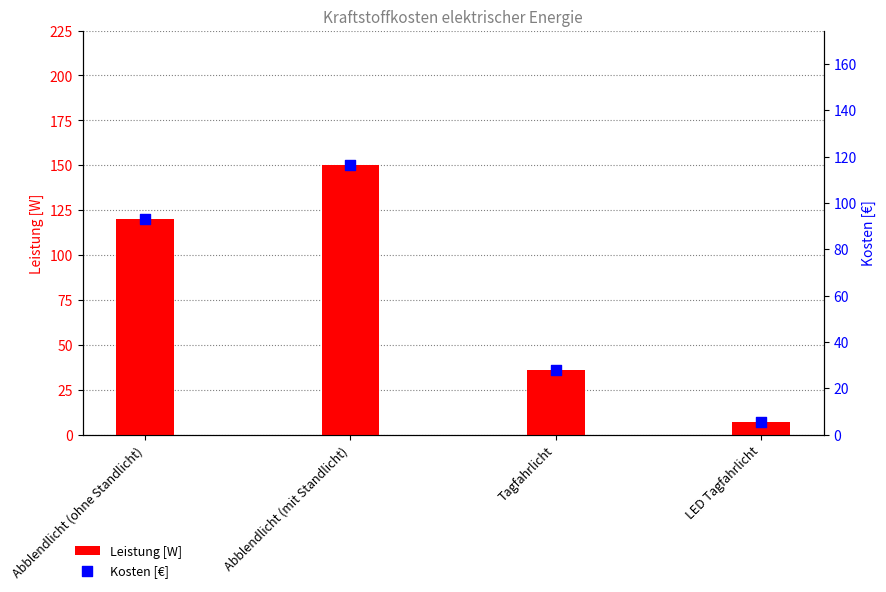

Which series reaches the minimum Y coordinate?

Kosten [€]